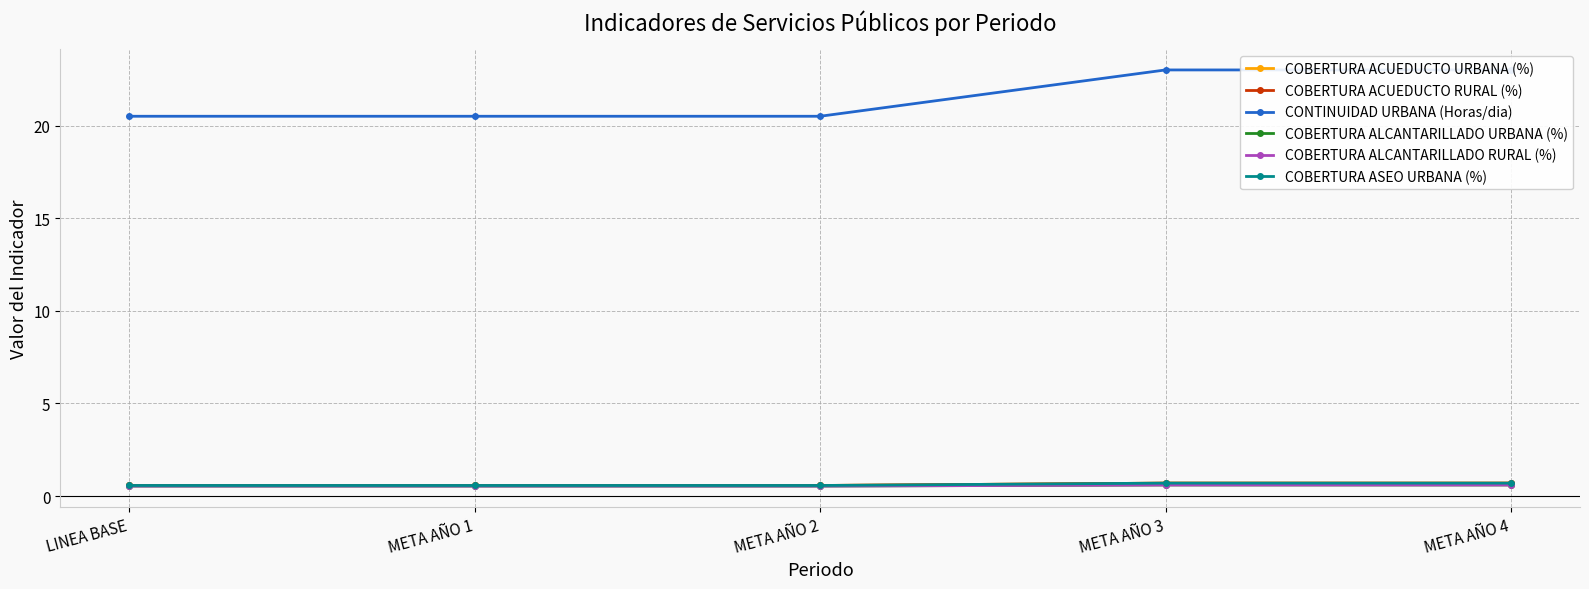

List the series in order of their peak value, highest first.

CONTINUIDAD URBANA (Horas/dia), COBERTURA ACUEDUCTO URBANA (%), COBERTURA ACUEDUCTO RURAL (%), COBERTURA ASEO URBANA (%), COBERTURA ALCANTARILLADO URBANA (%), COBERTURA ALCANTARILLADO RURAL (%)